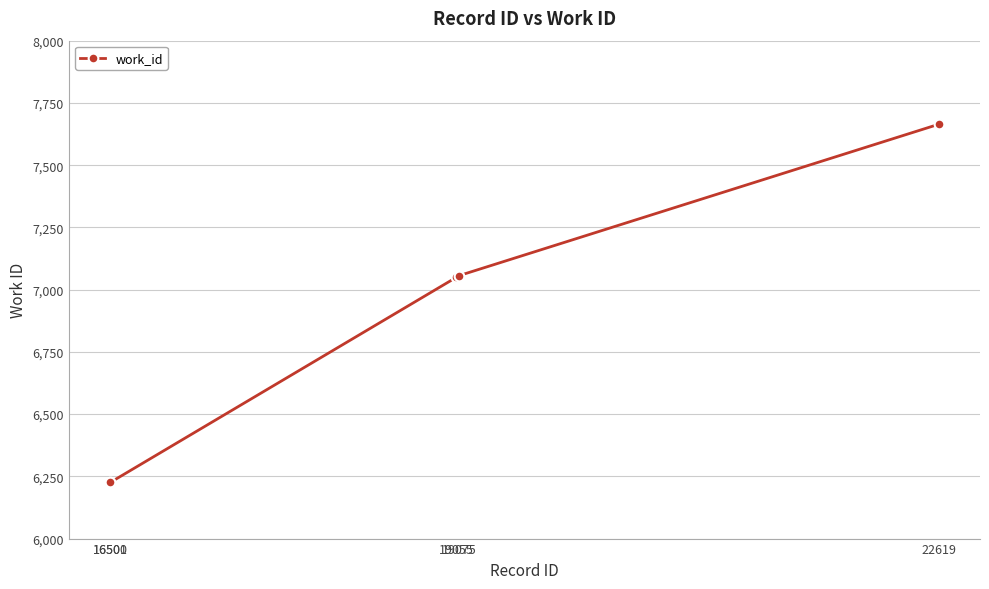

Count the number of data series in this chart.

1